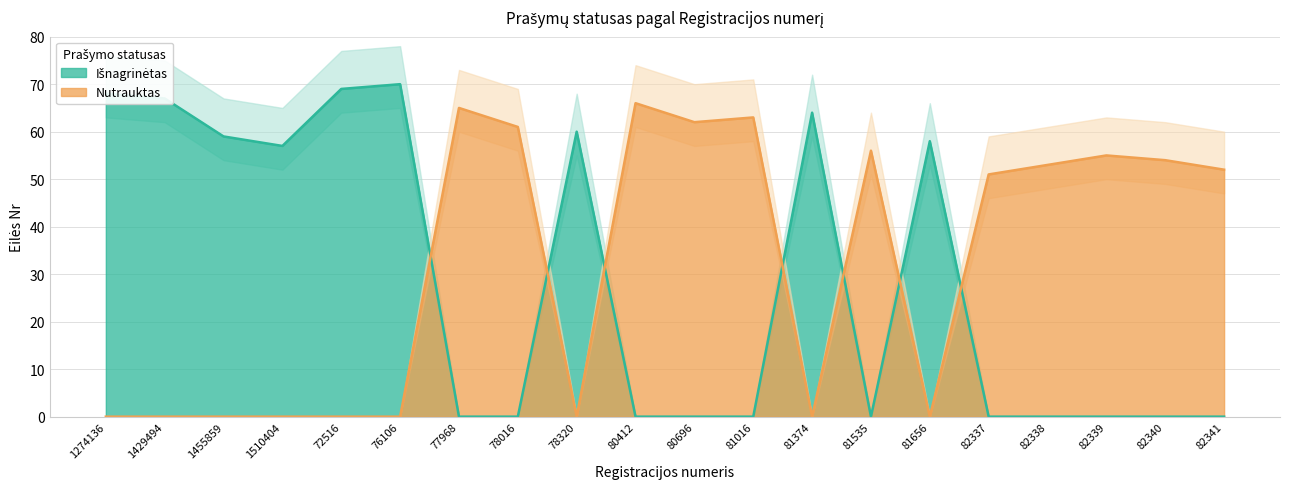

At how many categories does at least one series exceed 34?

20